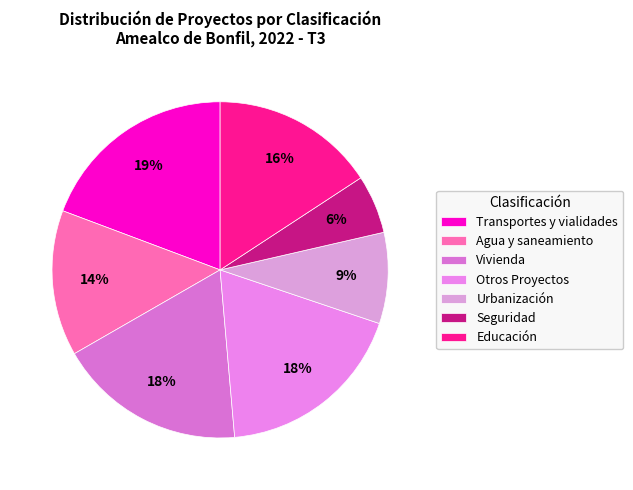

What is the largest slice in the pie chart?

Transportes y vialidades